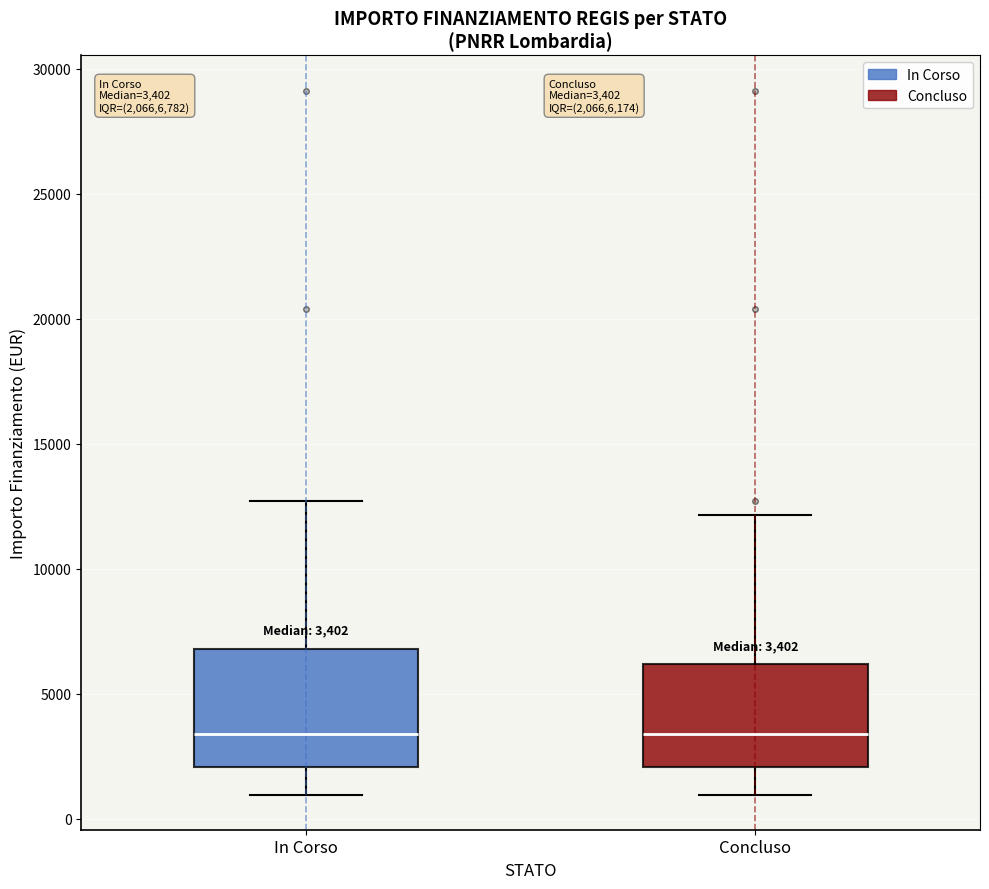

Which box is the tallest, from its lower edge to its upper edge?

In Corso